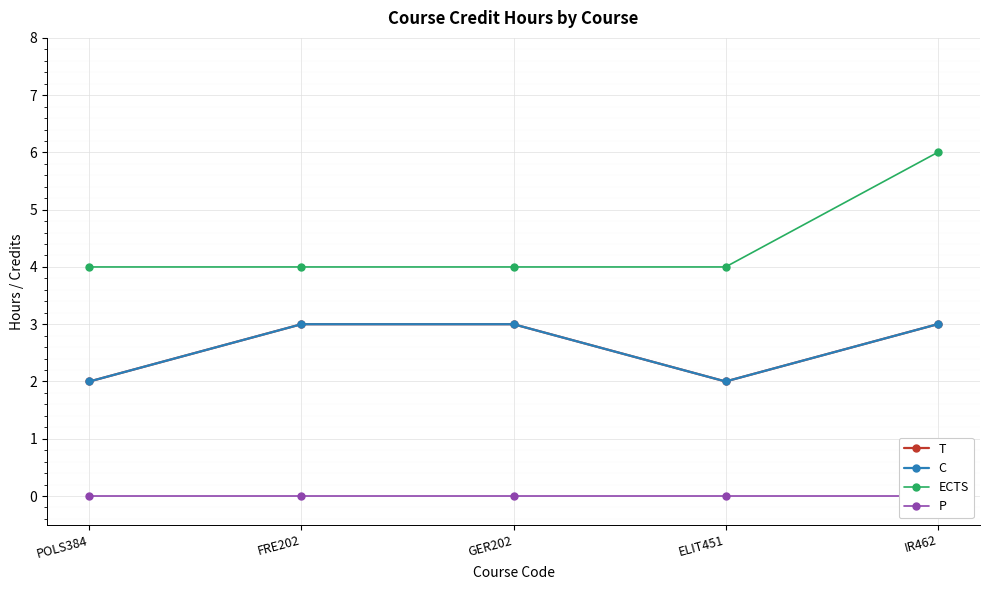

What is the difference between the highest and lowest values at POLS384?

4